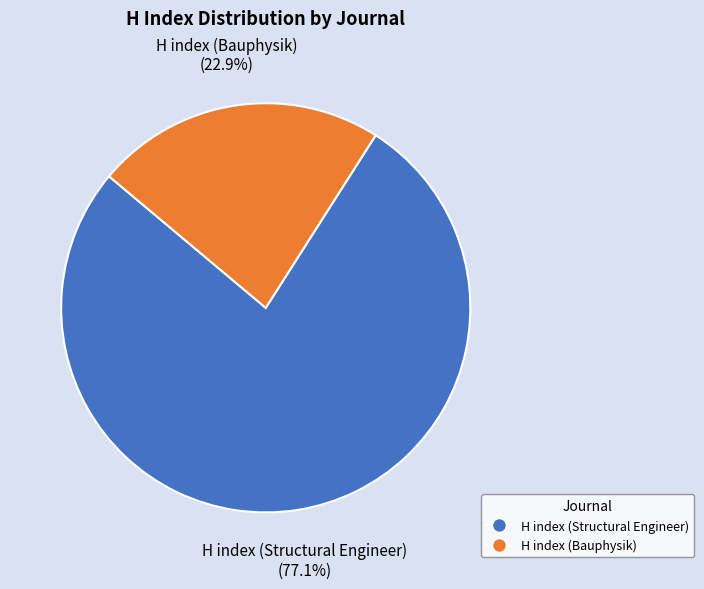

Which category has the smallest portion of the pie?

H index (Bauphysik)